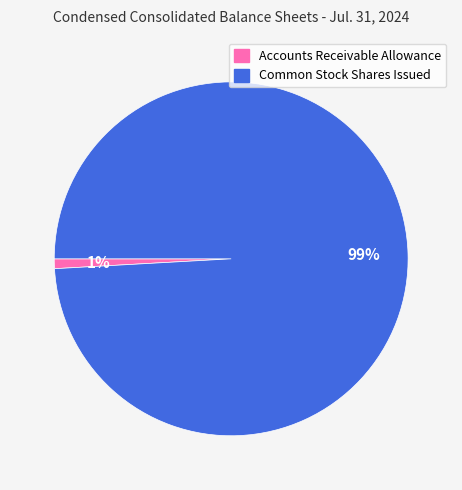

Is it true that Common Stock Shares Issued is 99% of the pie?

True